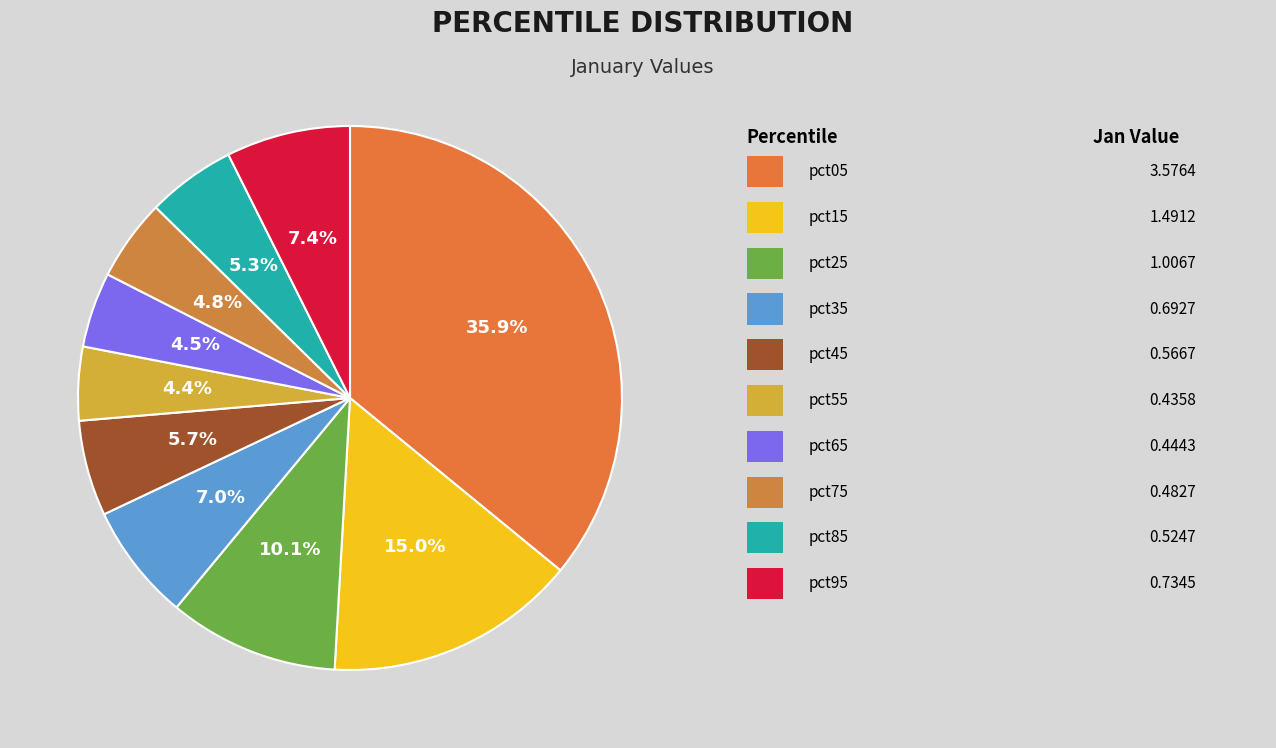

What is the largest slice in the pie chart?

pct05